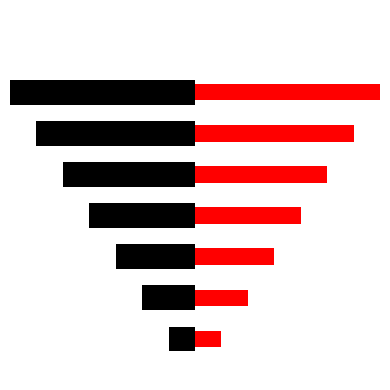

How many negative values does the col_1_left series have?

7